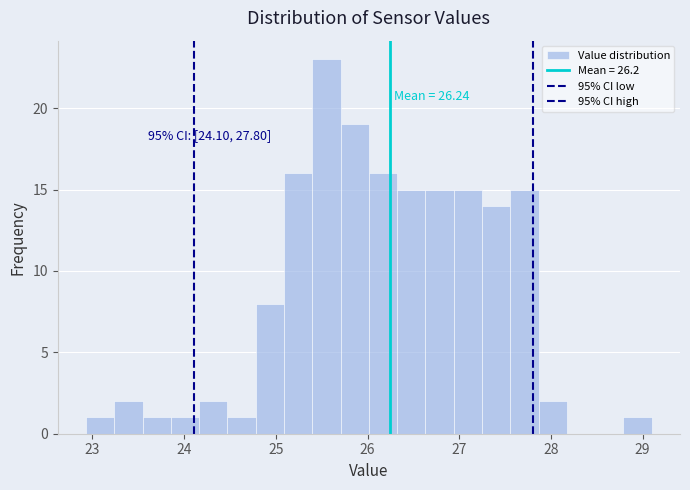

Around what value on the x-axis is the tallest bar? Give the approximate position of its centre, as read against the axis.

25.6